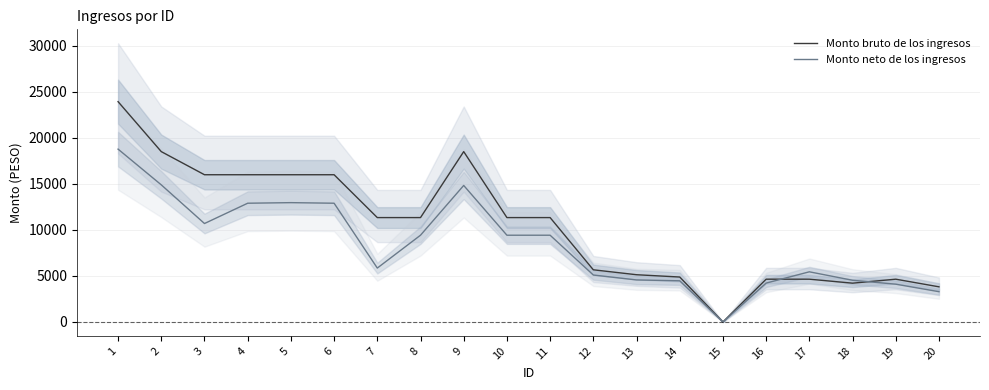

True or false: Monto neto de los ingresos and Monto bruto de los ingresos cross at least once.

True